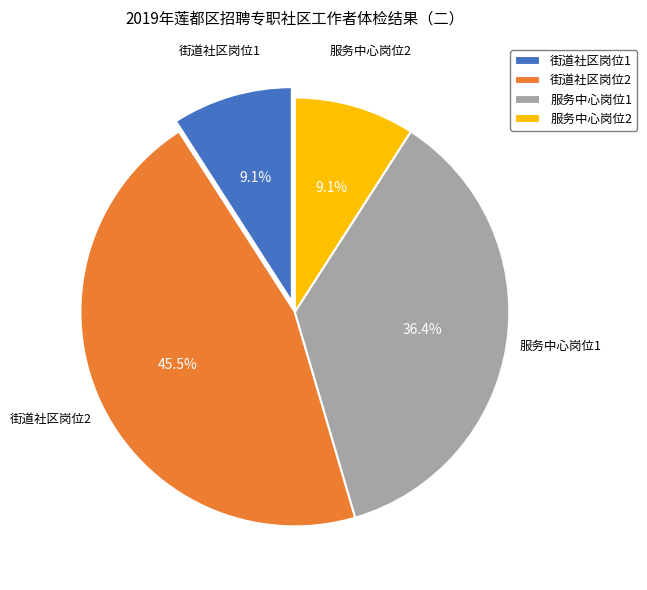

Do 街道社区岗位1 and 服务中心岗位2 together represent more than half of the pie?

No